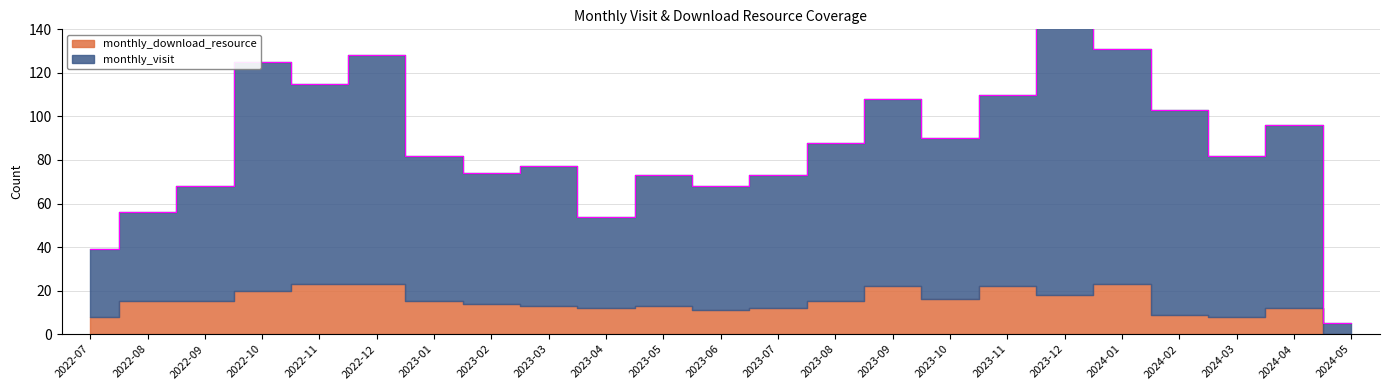

How many interior local peaks (higher than both neighbors) does the data have?

7